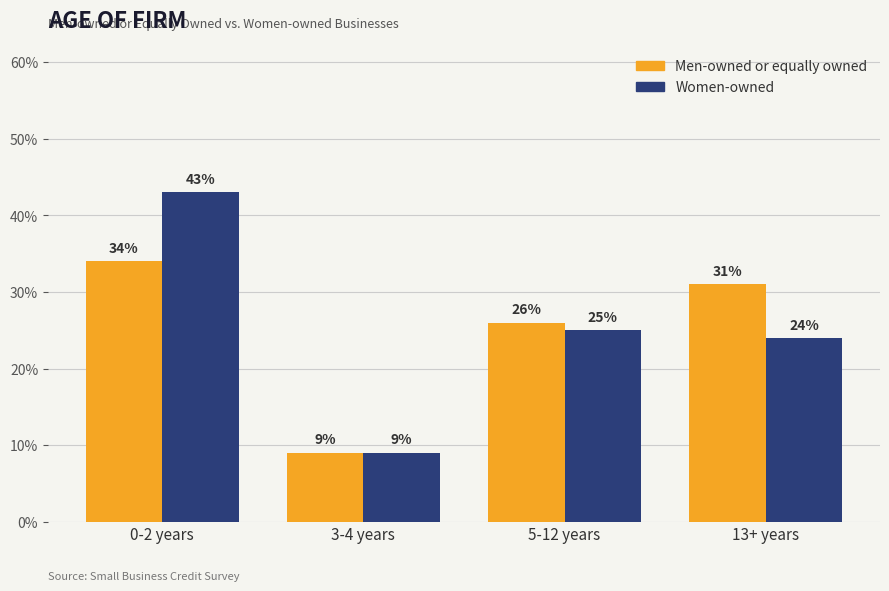

Does the chart contain any negative values?

No